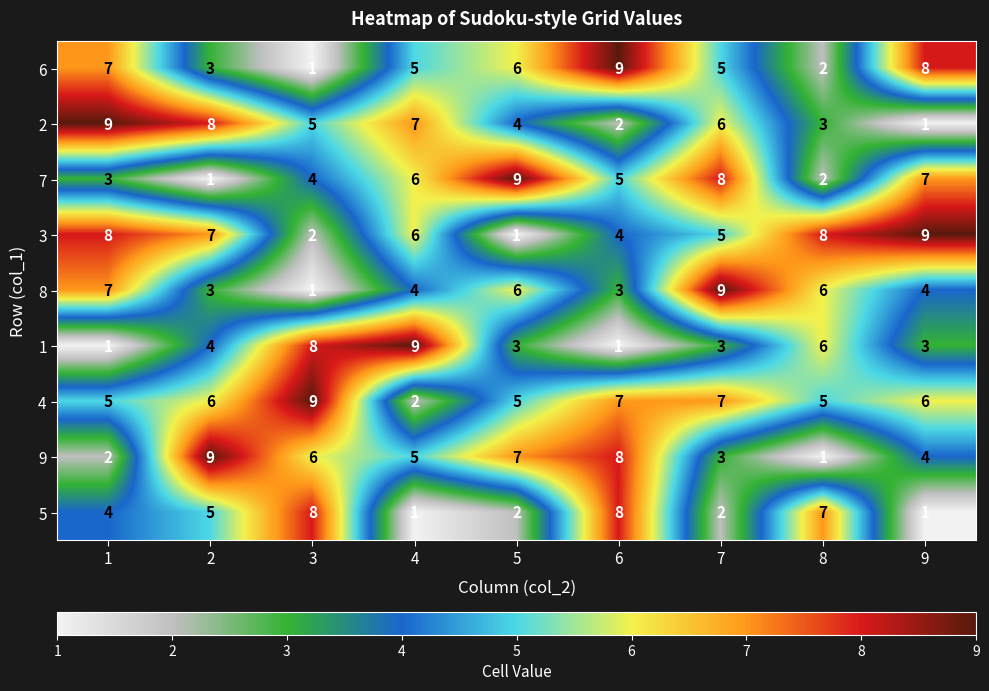

Which category has the highest value in the 4 series?

3